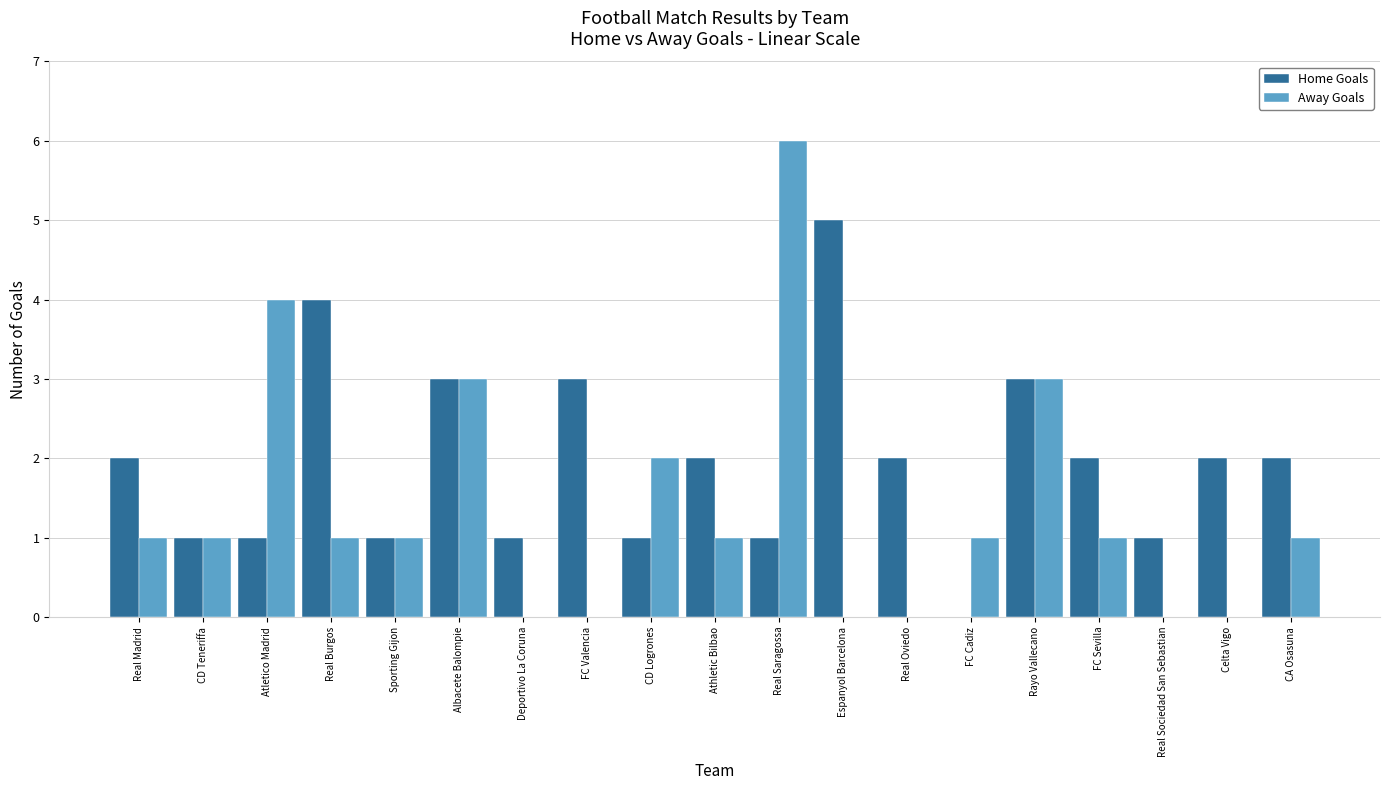

What is the sum of all Away Goals values?

26